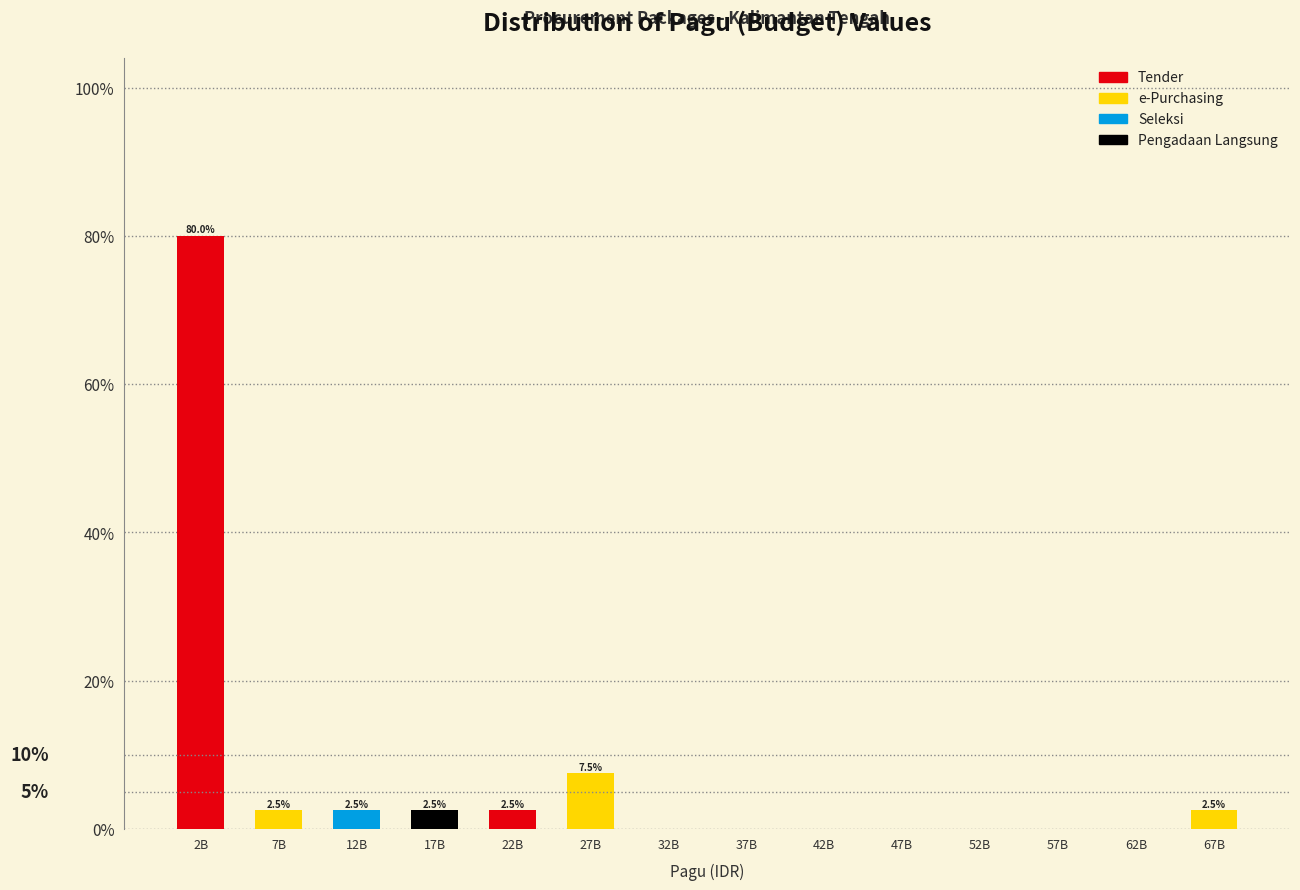

Reading left to right, transcribe all the data shown in this chart.

2B=80.0	7B=2.5	12B=2.5	17B=2.5	22B=2.5	27B=7.5	32B=0.0	37B=0.0	42B=0.0	47B=0.0	52B=0.0	57B=0.0	62B=0.0	67B=2.5